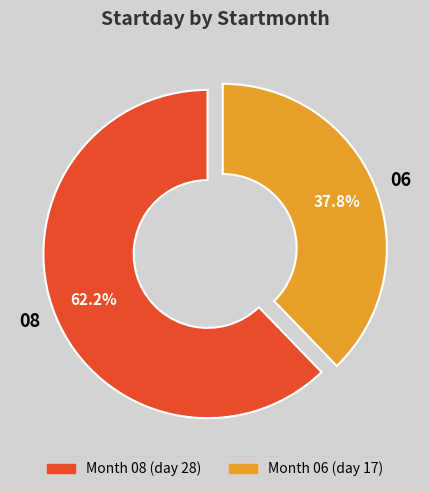

Which category accounts for the majority?

08